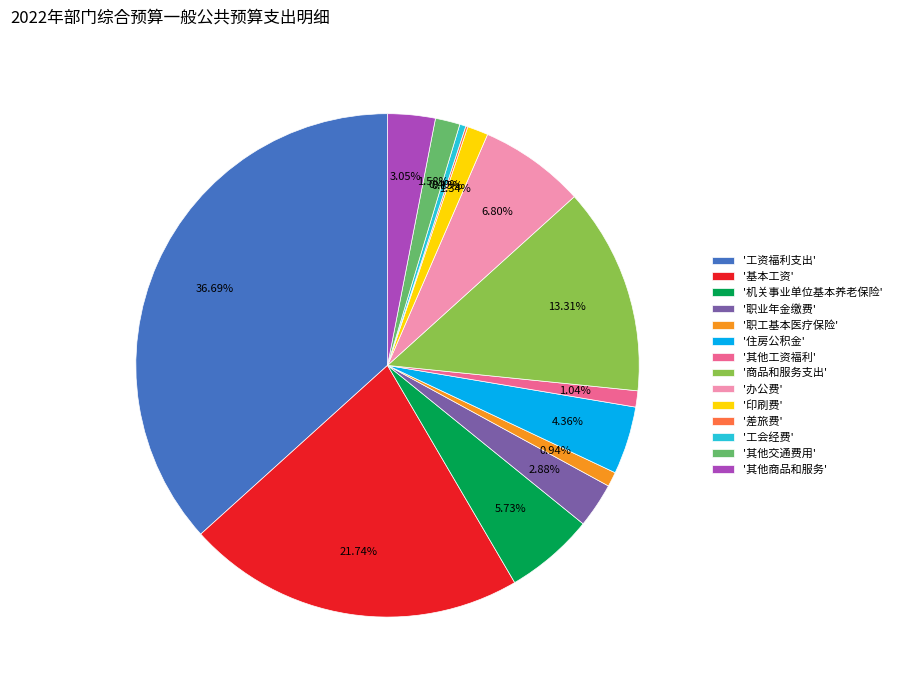

Which category has the biggest portion of the pie?

'工资福利支出'